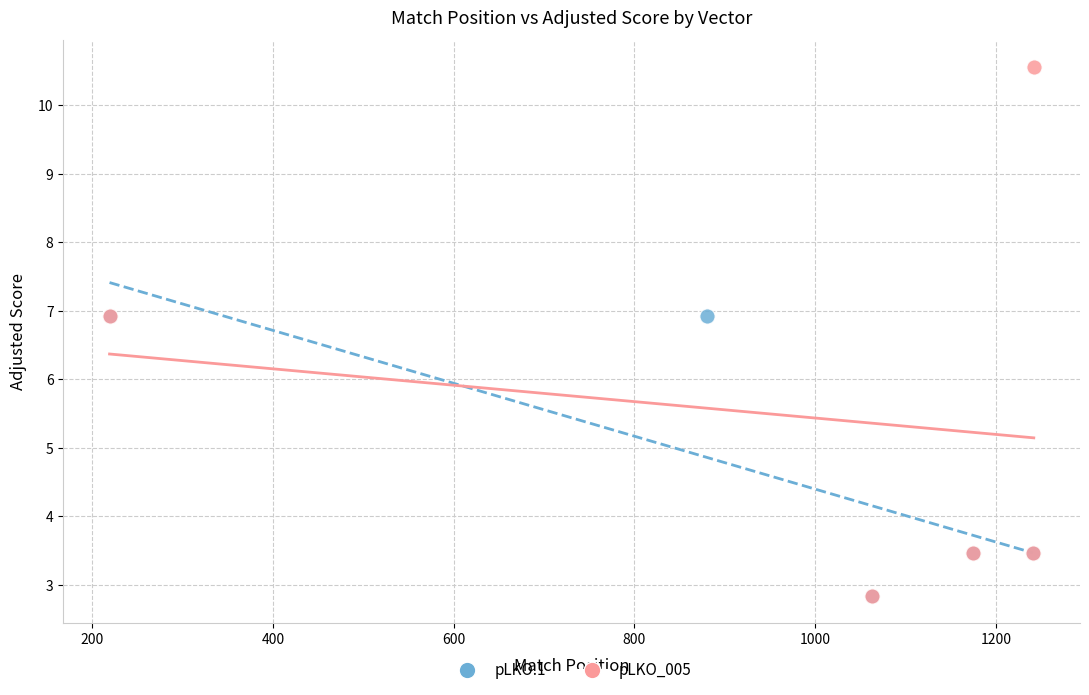

Which series contains the highest Y value?

pLKO_005